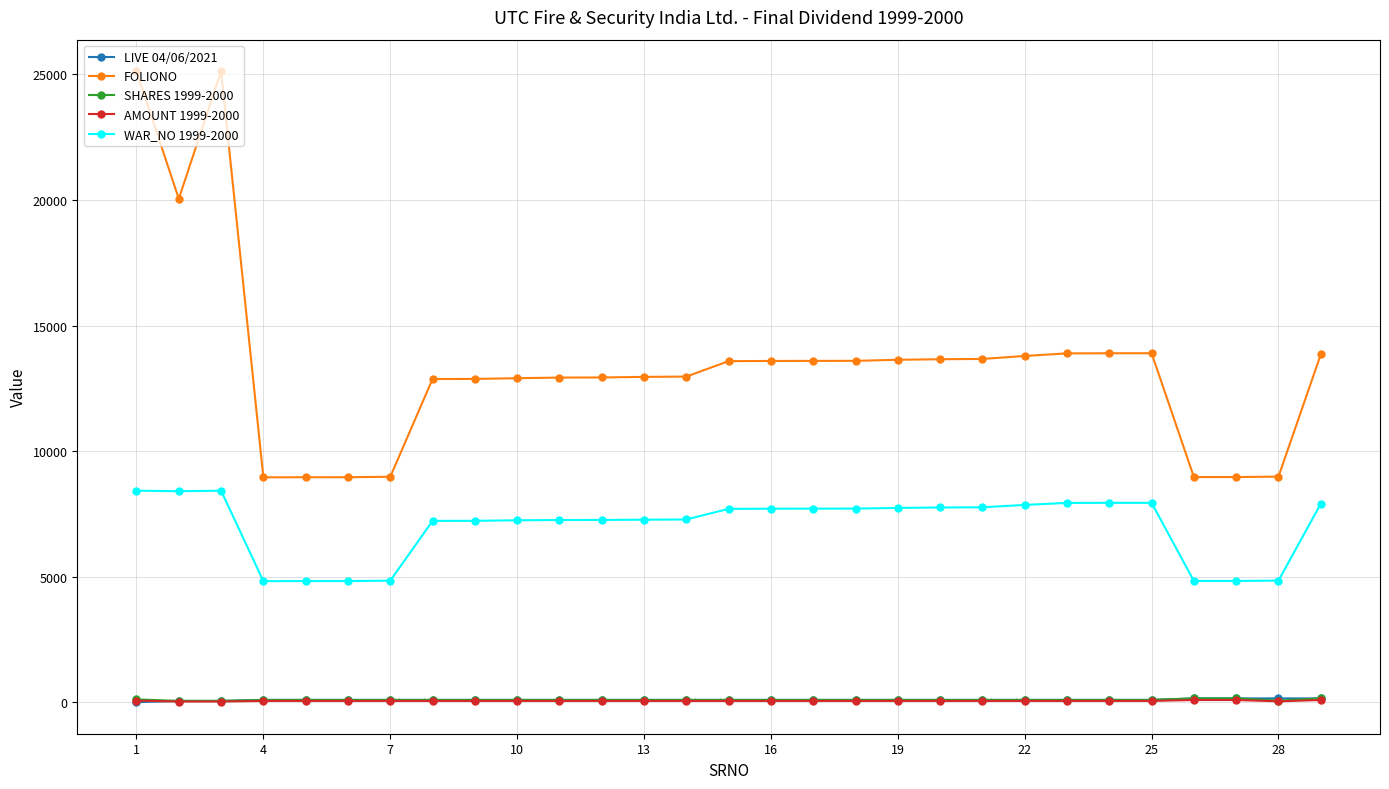

What are all the series names shown in the legend?

LIVE 04/06/2021, FOLIONO, SHARES 1999-2000, AMOUNT 1999-2000, WAR_NO 1999-2000